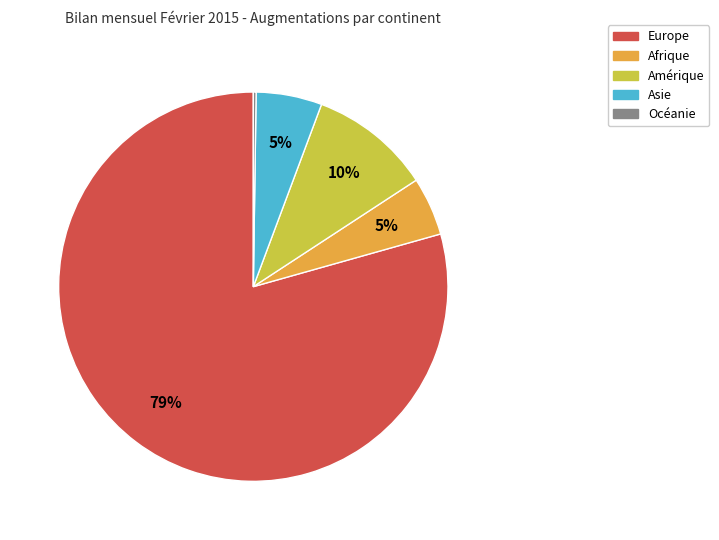

Which slice is the largest?

Europe